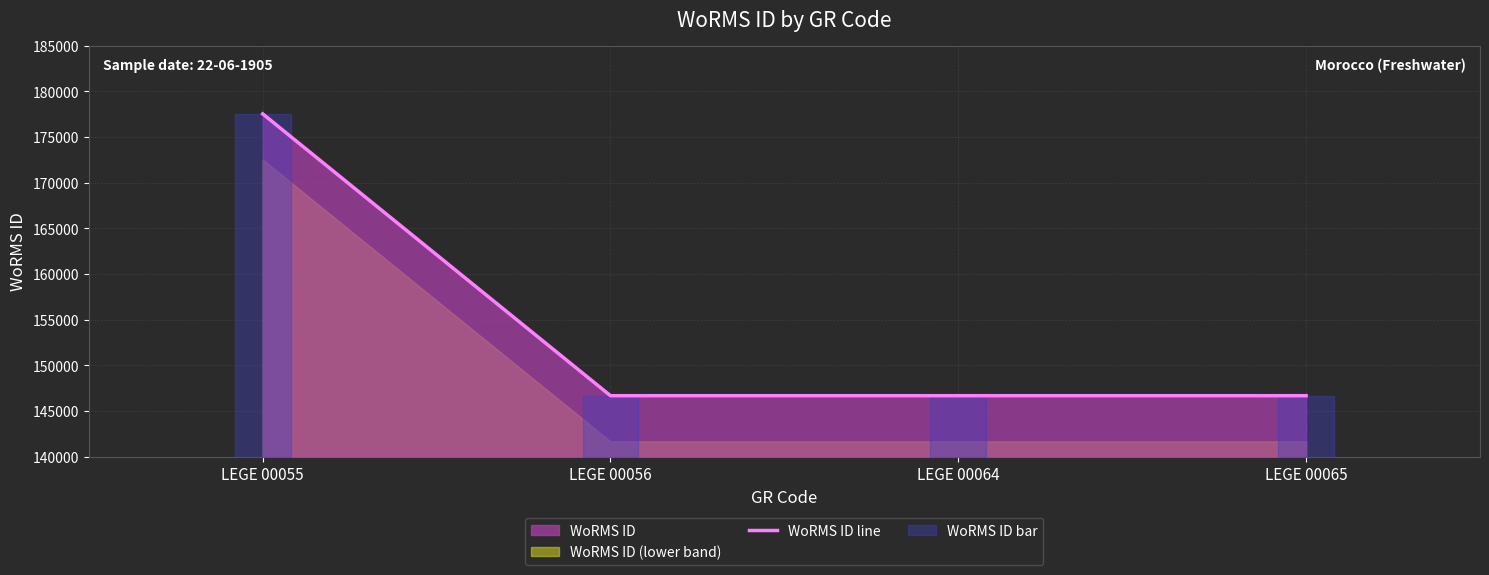

The value at LEGE 00056 is 250801. True or false?

False